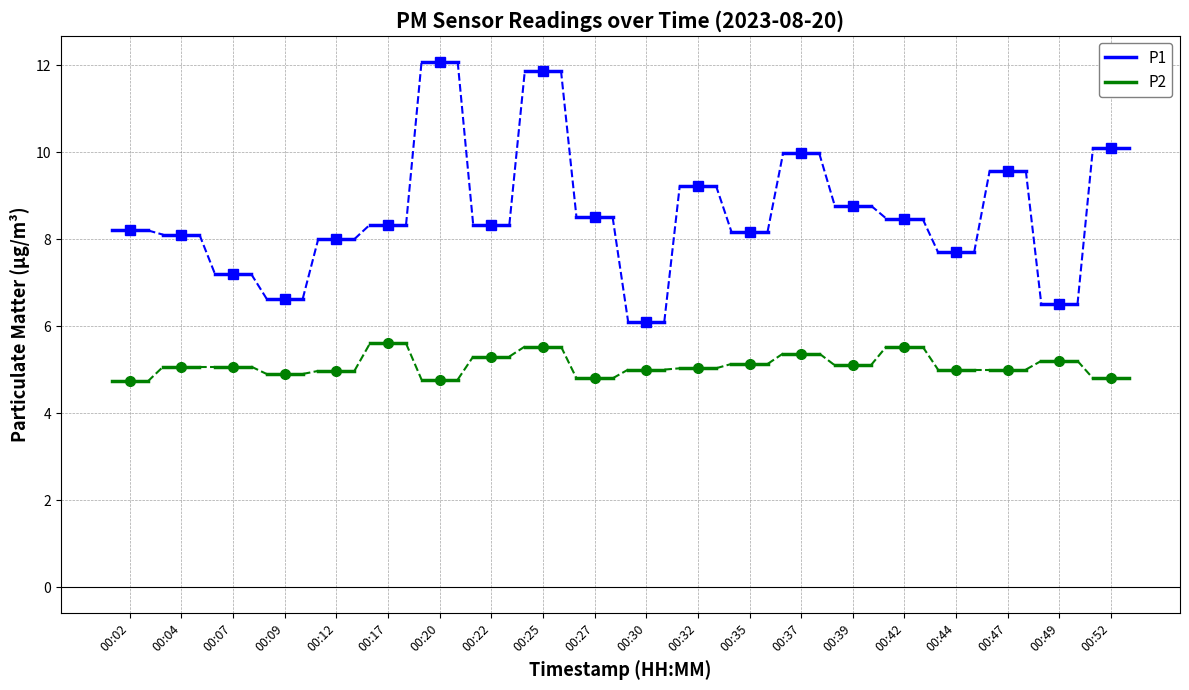

What is the value of the P1 point at the 1st from the left?

8.2